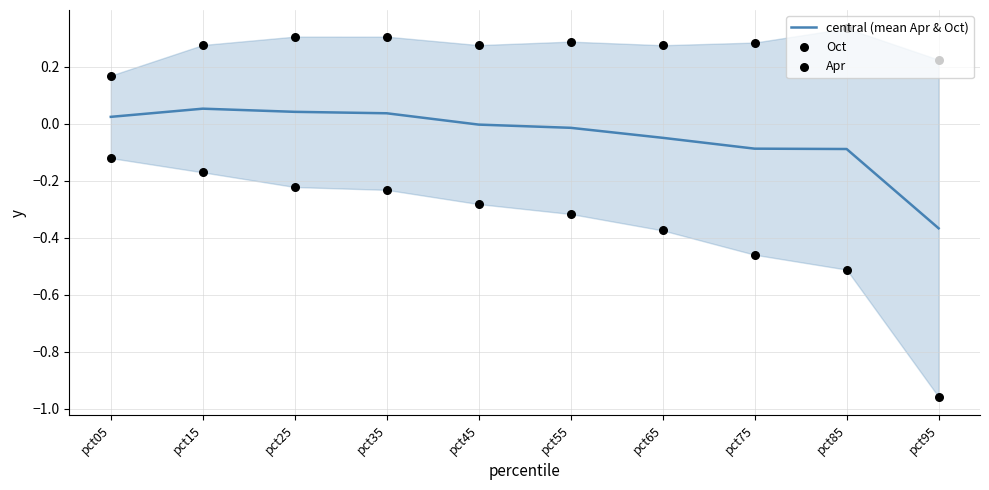

At how many categories does at least one series exceed 0?

10